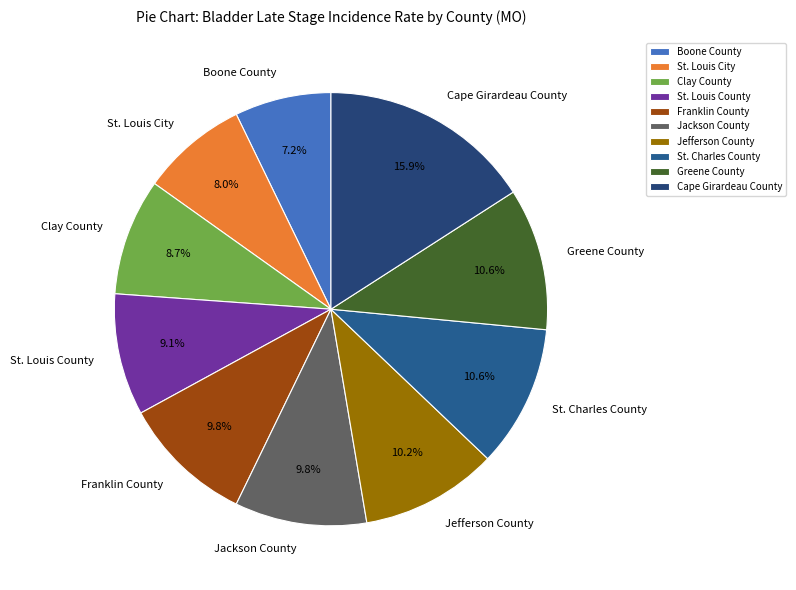

How many slices are in this pie chart?

10